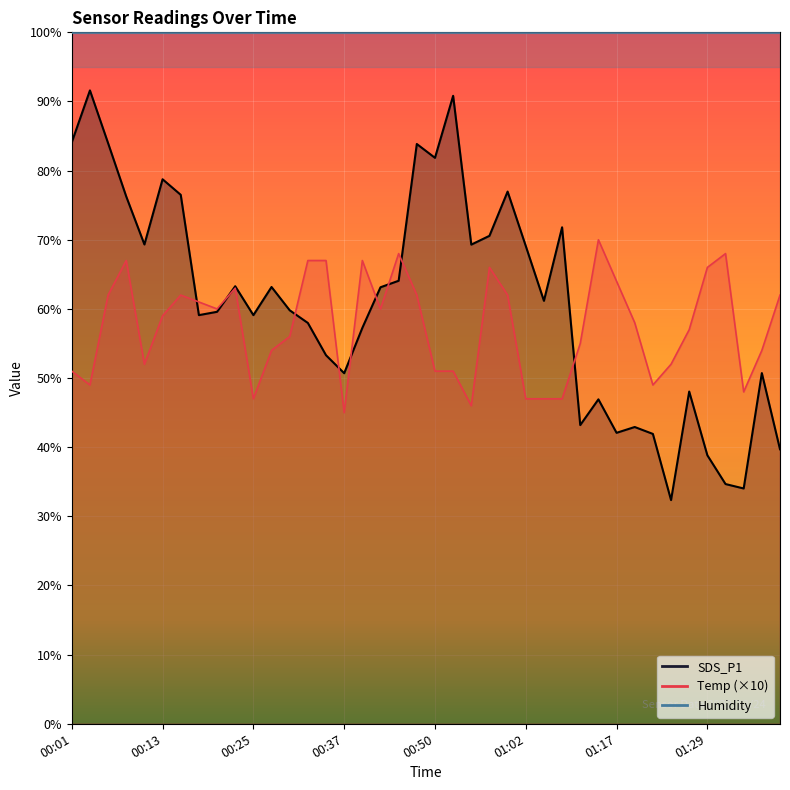

After their last crossing, which series has the higher values: SDS_P1 or Temp?

Temp